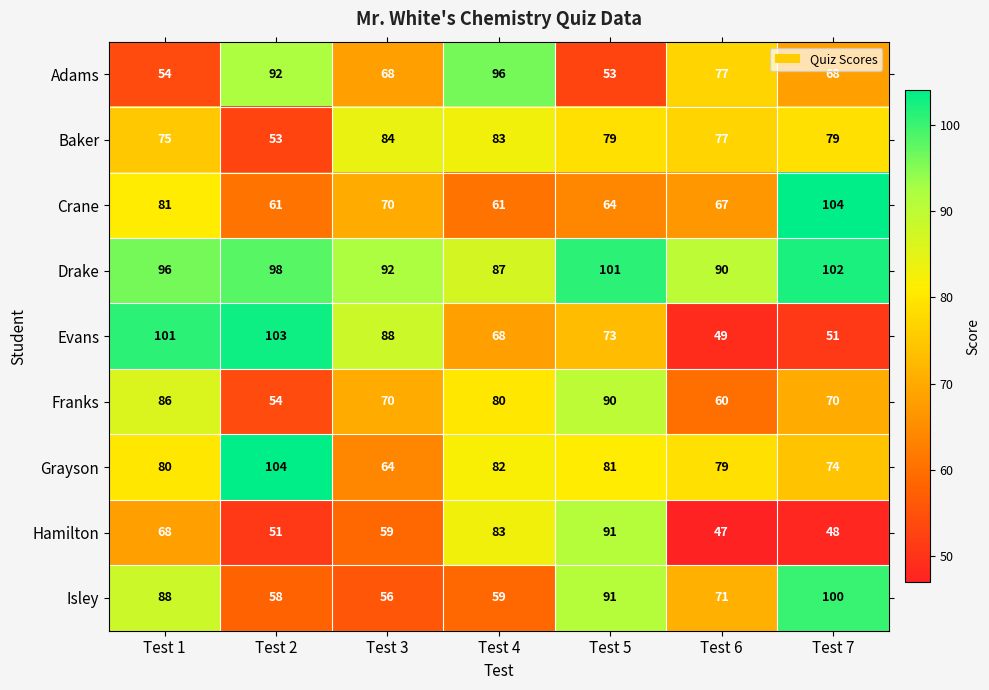

What is the approximate value of Evans at Test 4, to the nearest 5?

70